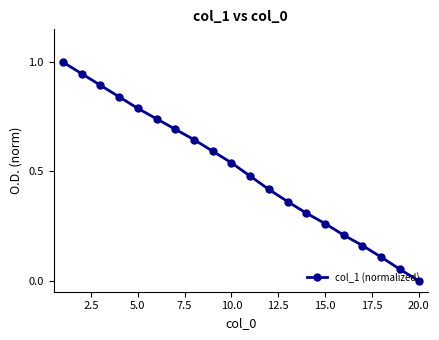

What is the maximum value shown in the chart?

1.0